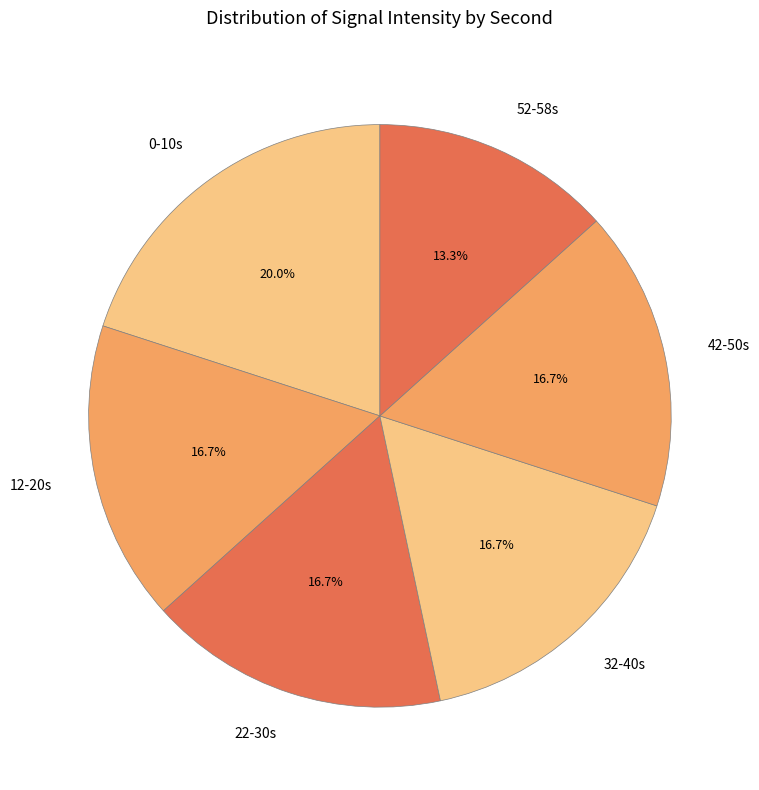

Is there any slice that represents more than half of the pie?

No